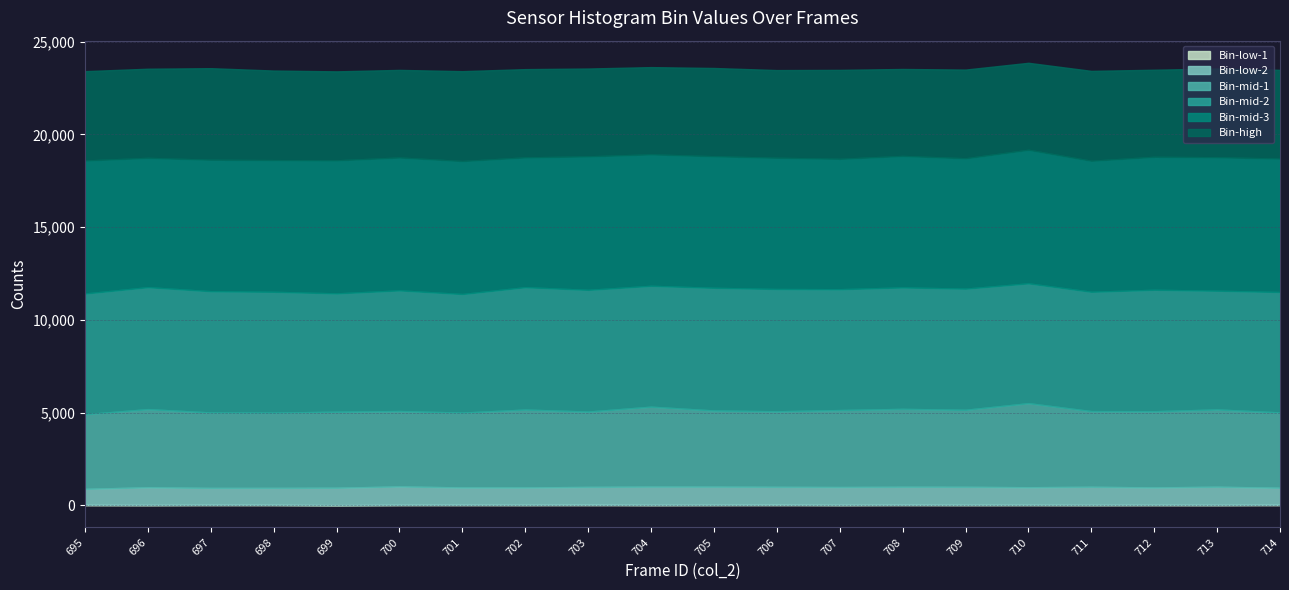

Is the value of col_255 at 711 greater than the value of col_254 at 703?

Yes